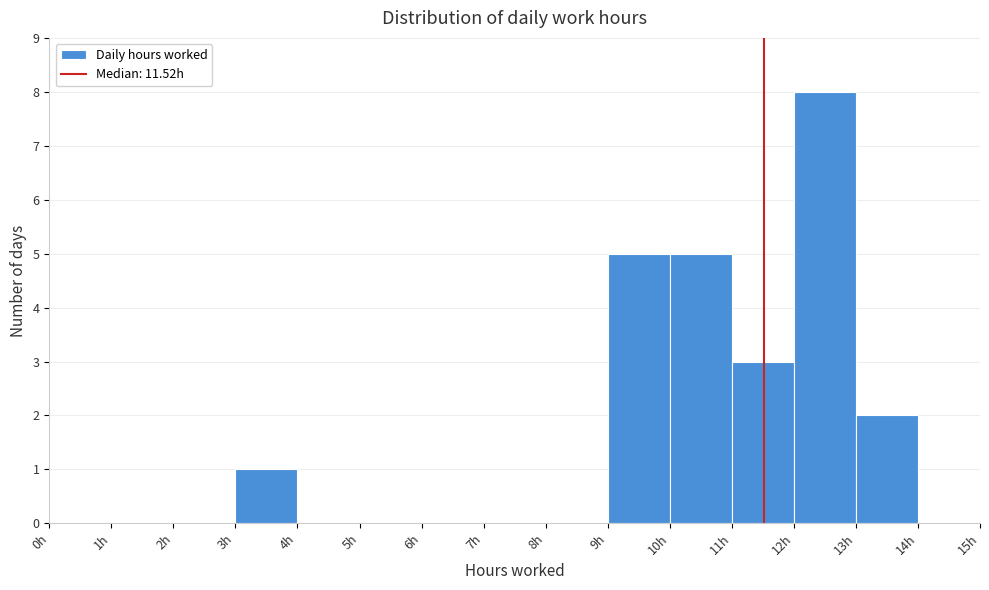

Reading left to right, transcribe this chart: for each bar, give the range it covers on the x-axis and its height. The values are not printed on the chart, so give them approximately, as read against the axis.

0 to 1: 0
1 to 2: 0
2 to 3: 0
3 to 4: 1
4 to 5: 0
5 to 6: 0
6 to 7: 0
7 to 8: 0
8 to 9: 0
9 to 10: 5
10 to 11: 5
11 to 12: 3
12 to 13: 8
13 to 14: 2
14 to 15: 0